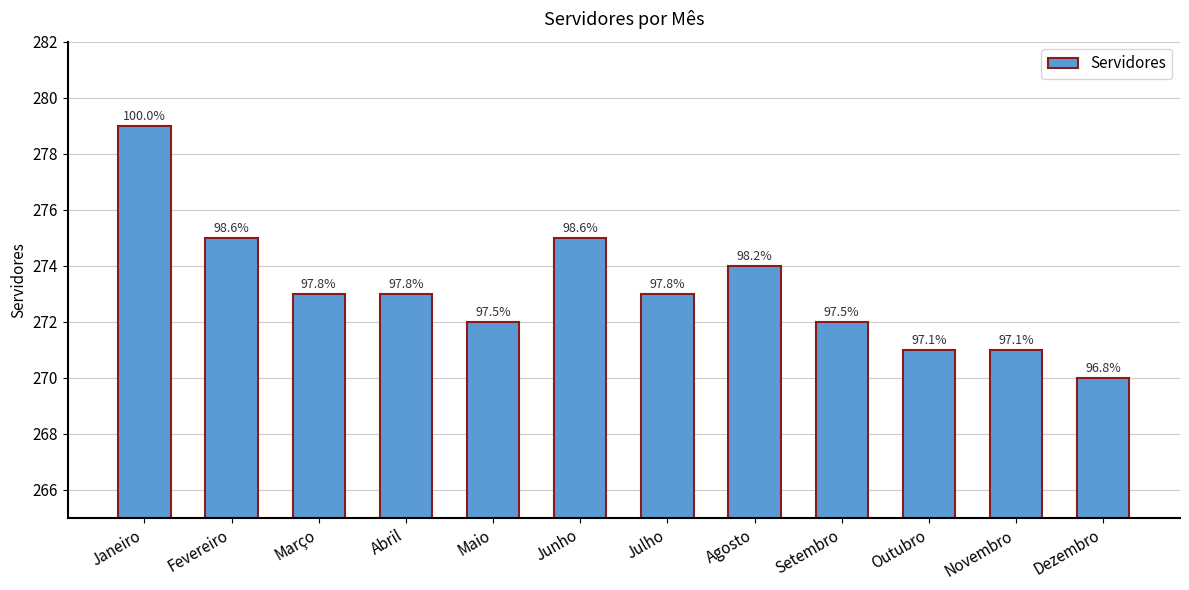

Does the chart contain any negative values?

No